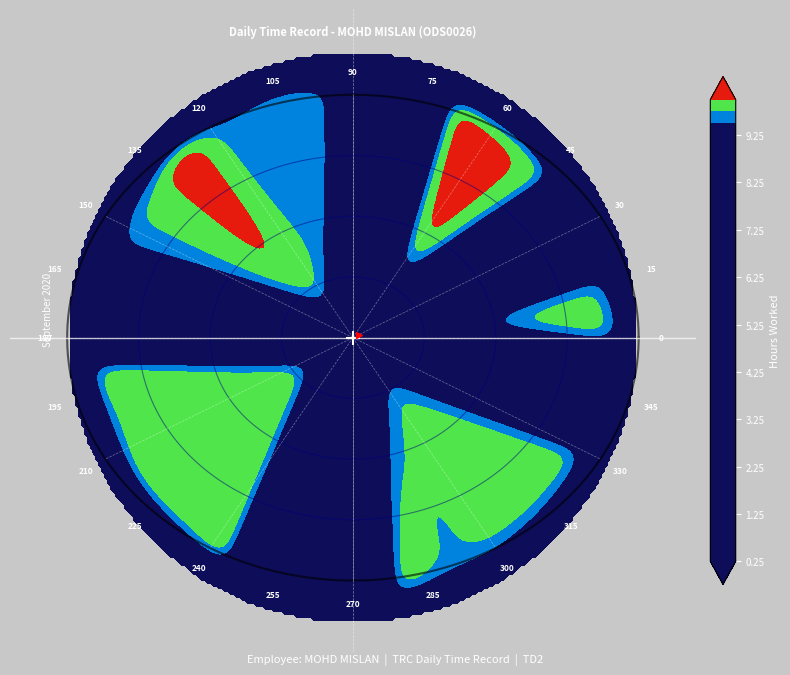

The value of 25 at 6 is 0.0. True or false?

True